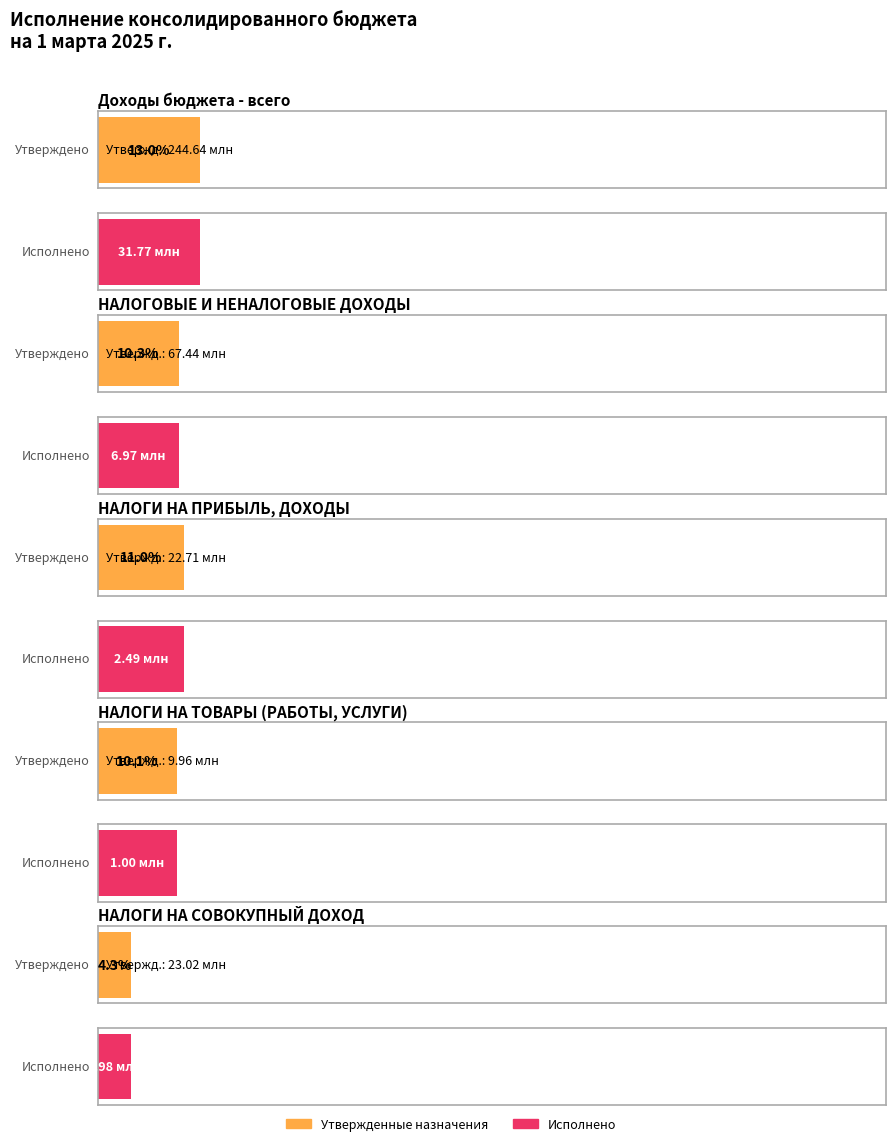

What is the difference between the maximum and minimum values in the Исполнено series?

30791392.8